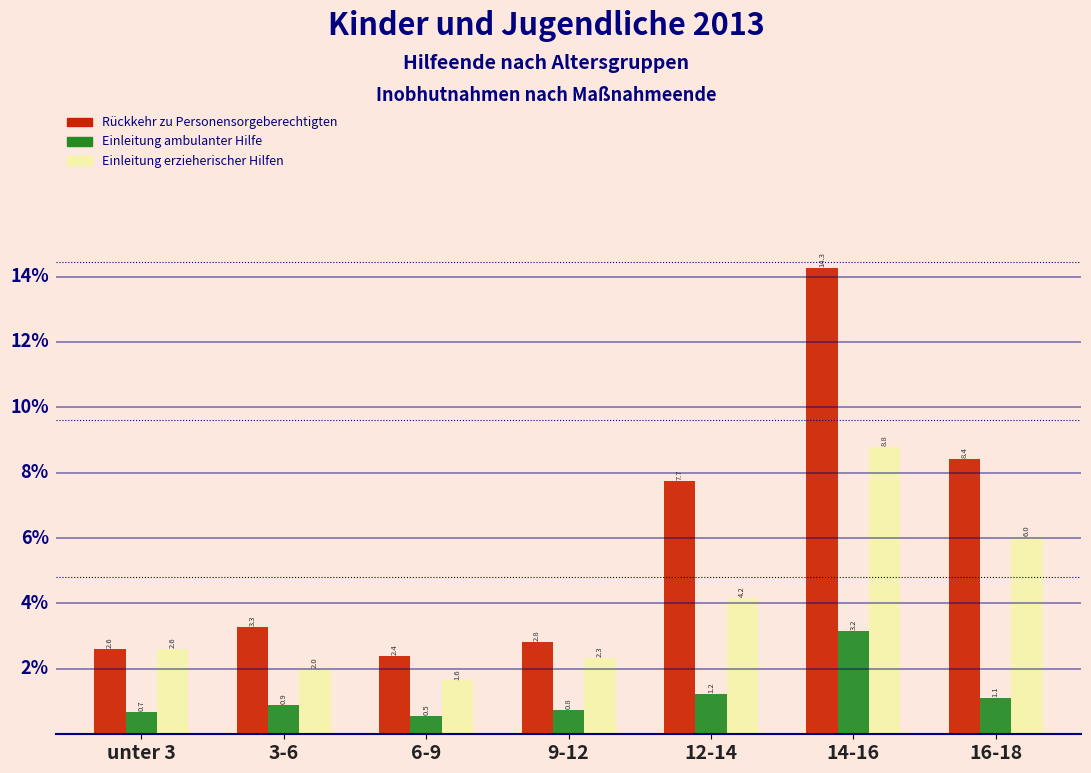

Reading left to right, what are all the values shown in this chart?

Rückkehr zu Personensorgeberechtigten: 2.6	3.3	2.4	2.8	7.7	14.3	8.4
Einleitung ambulanter Hilfe: 0.7	0.9	0.5	0.8	1.2	3.2	1.1
Einleitung erzieherischer Hilfen: 2.6	2.0	1.6	2.3	4.2	8.8	6.0